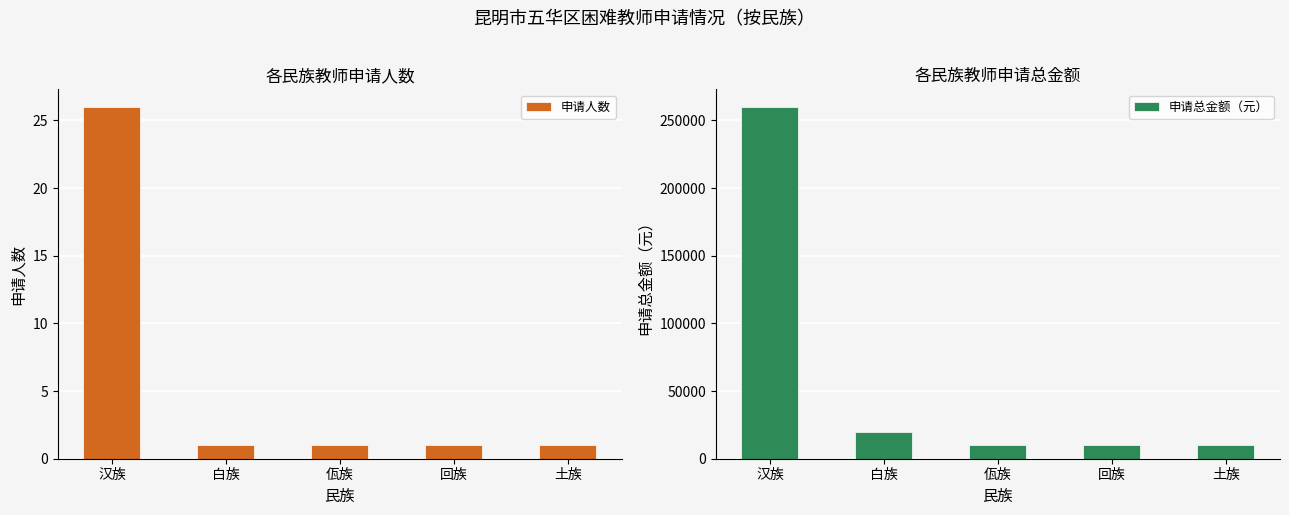

What is the highest value of the 申请总金额（元） series?

260000